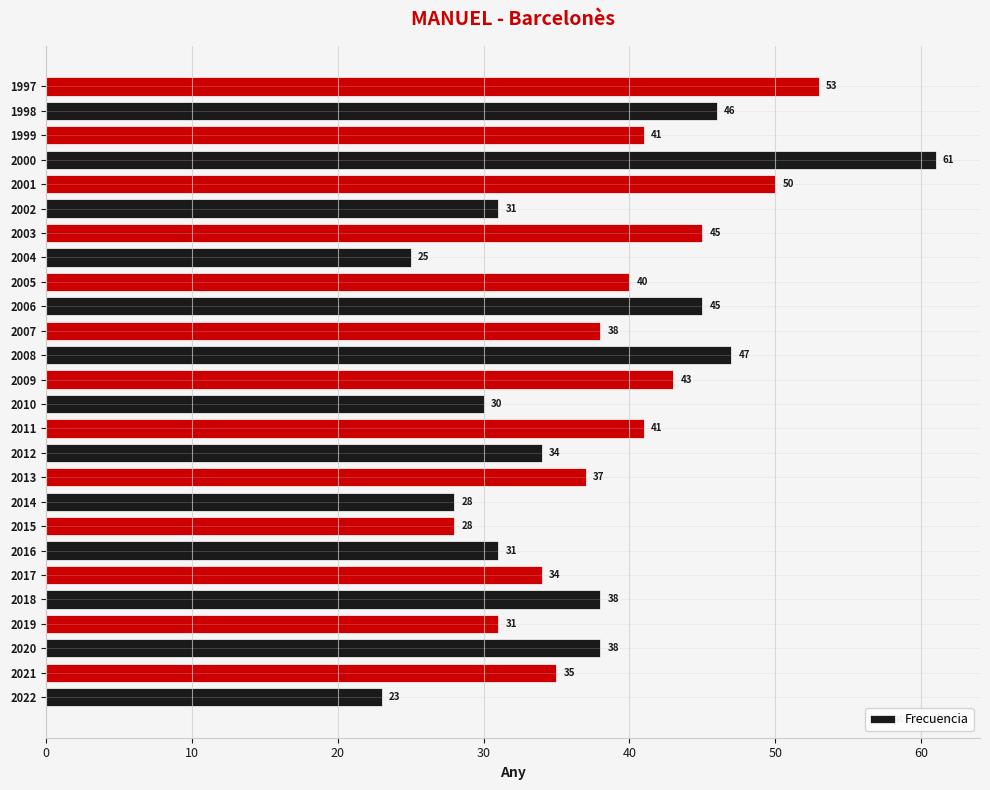

What is the sum of the values at 2001 and 2014?

78